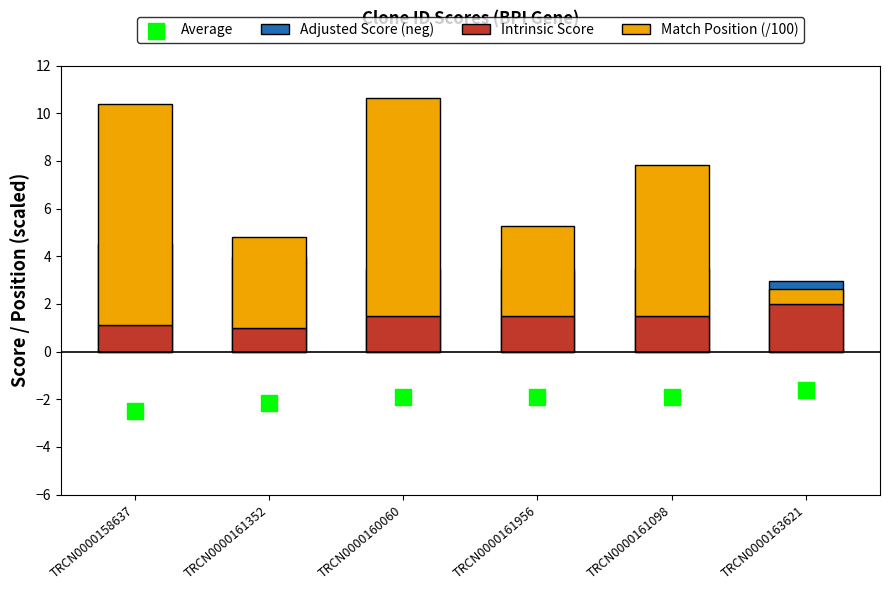

Which series has the largest total across all categories?

Match Position (/100)